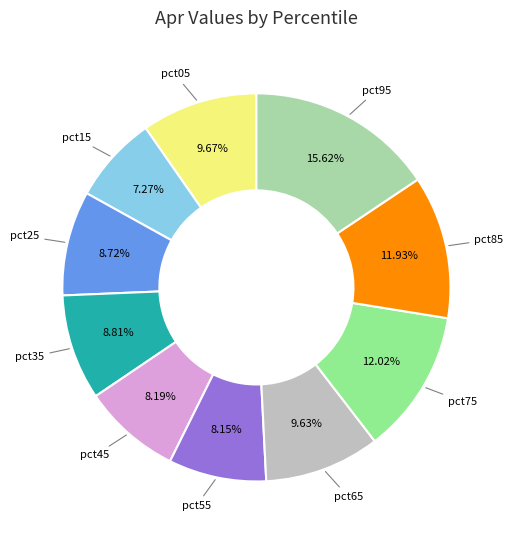

Which slice is the largest?

pct95